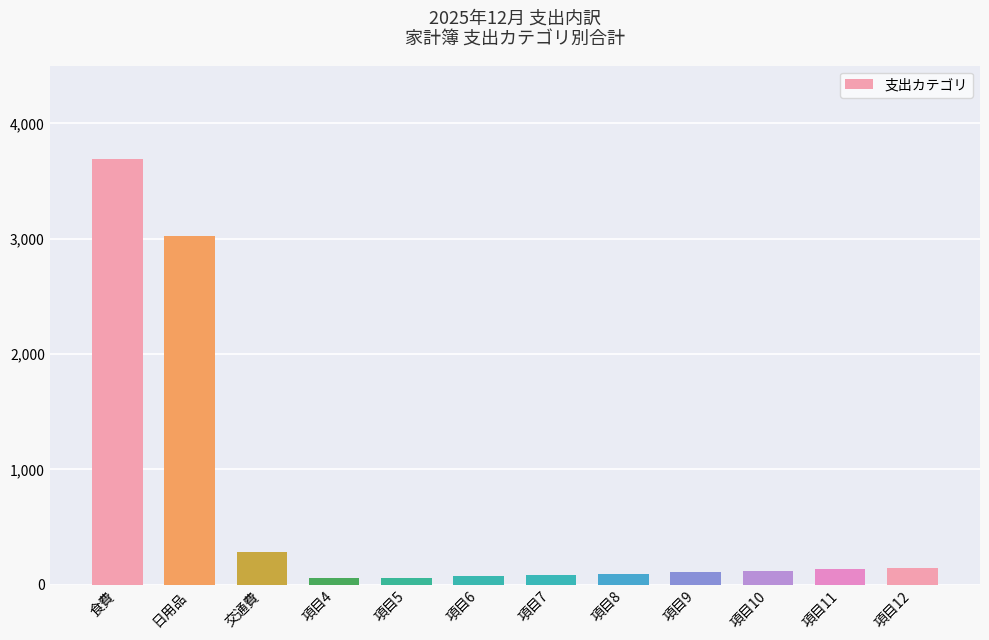

What is the sum of the values at 項目5 and 項目7?

144